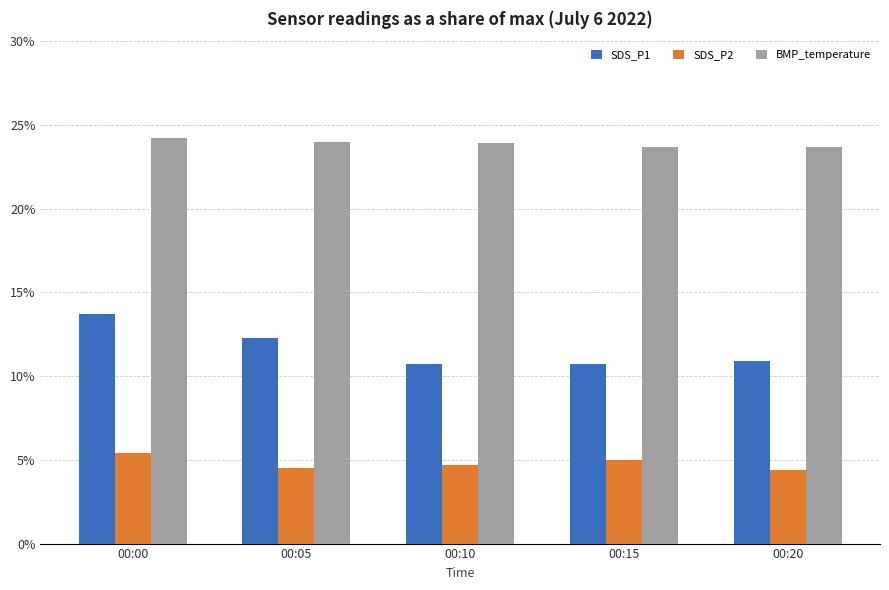

The value of SDS_P1 at 00:10 is 10.7. True or false?

True